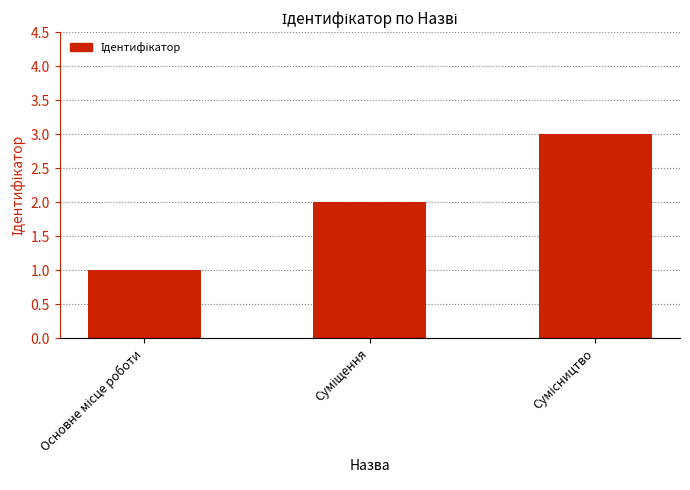

What is the value of the 2nd bar from the left?

2